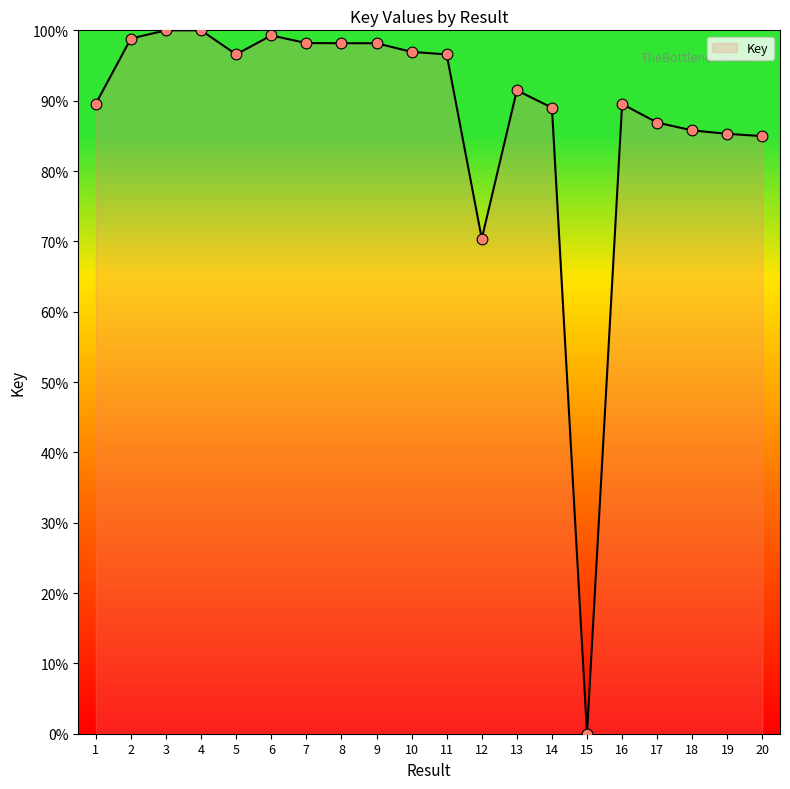

Between 16 and 6, which is larger?

6